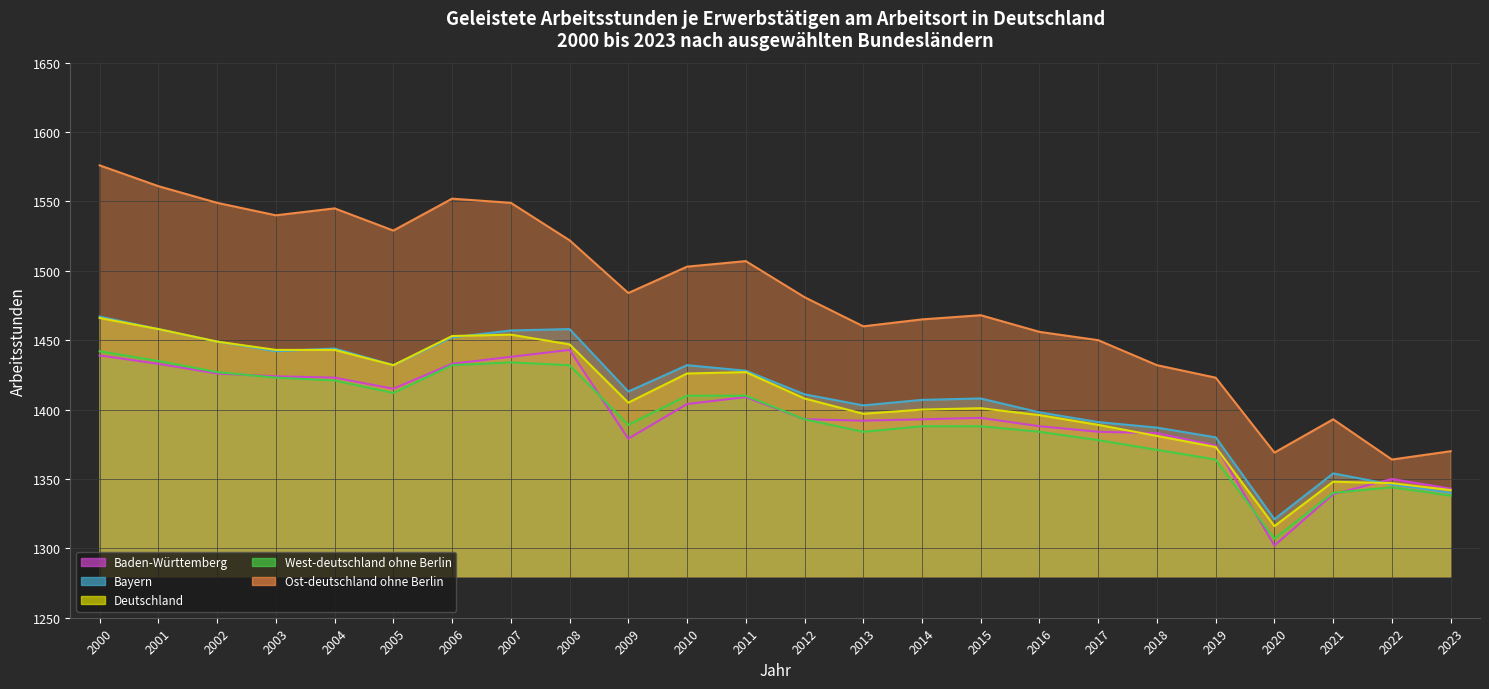

True or false: West-deutschland ohne Berlin has a value of 551 at 2015.

False